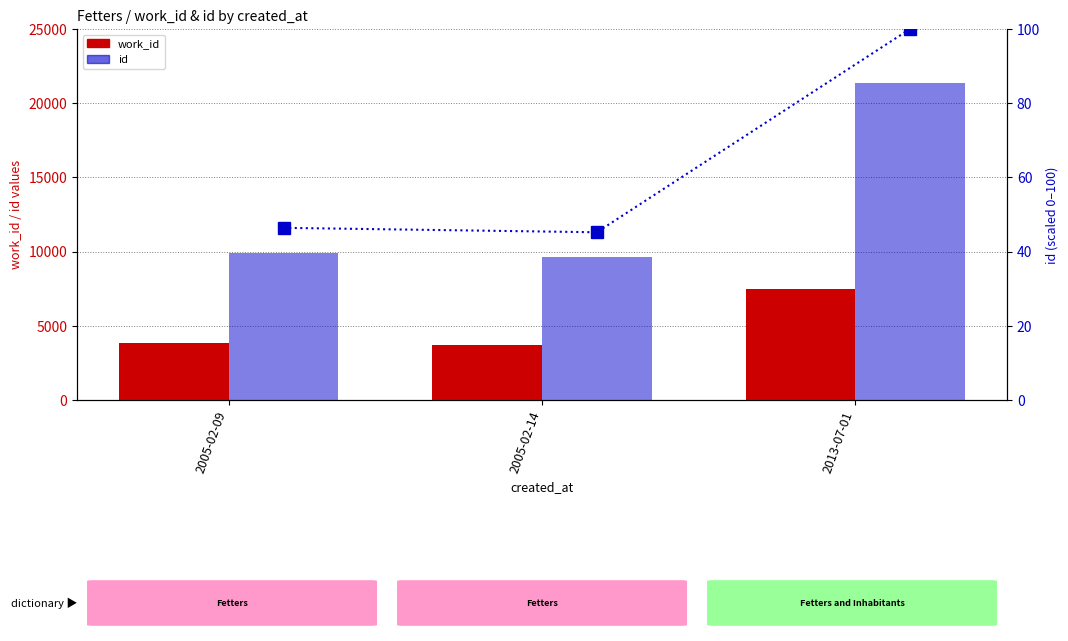

The value of id at 2013-07-01 is 21349.0. True or false?

True